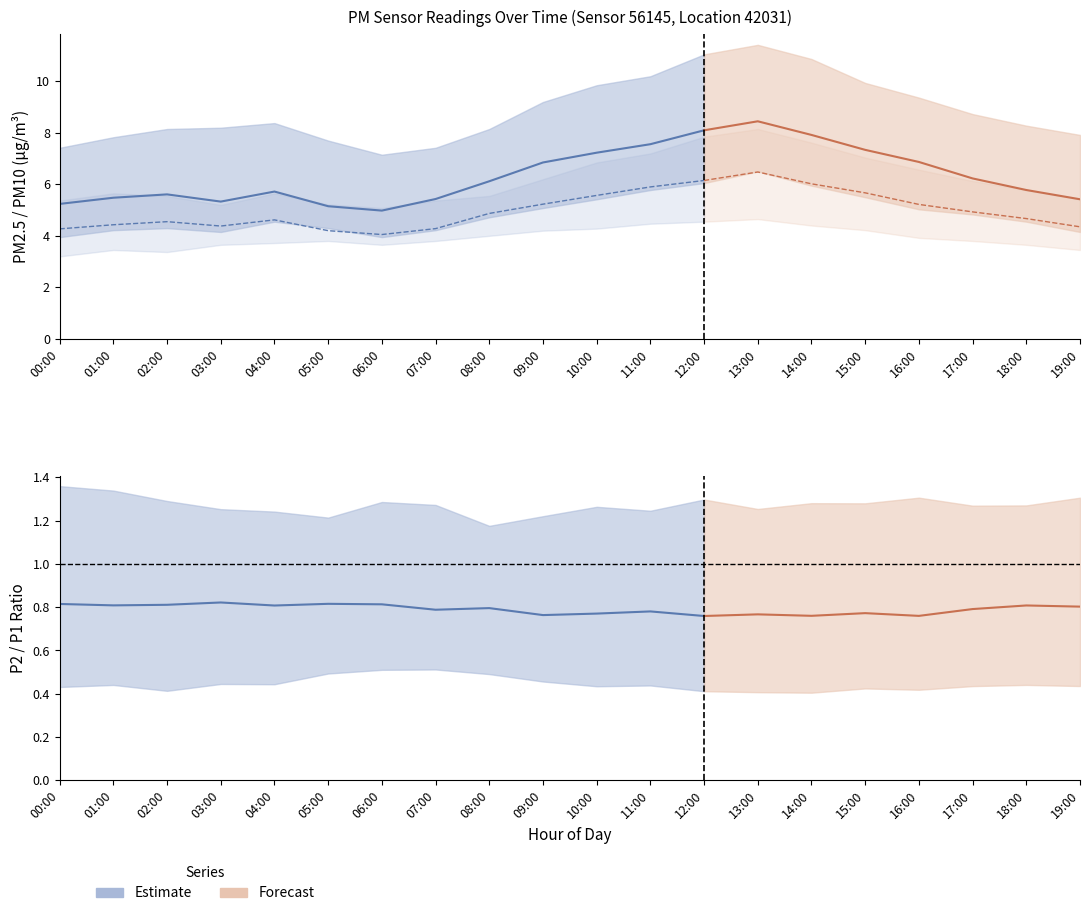

List the series in order of their peak value, highest first.

P1_upper, P1, P2_upper, P1_lower, P2, P2_lower